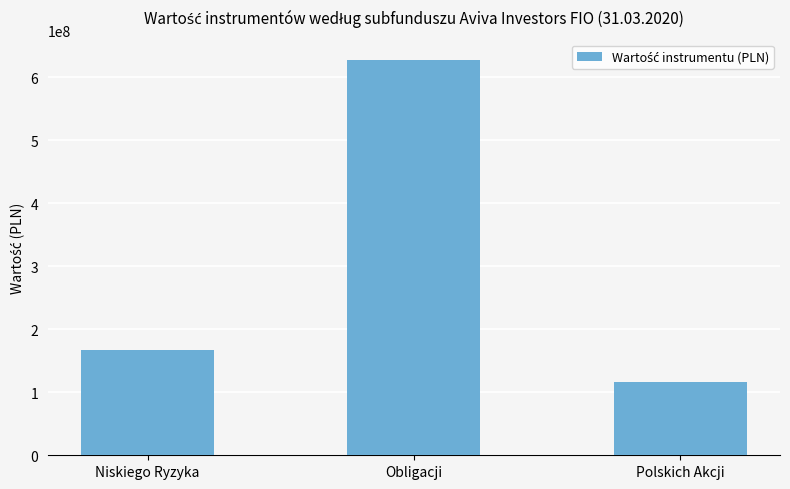

Which has a higher value, Obligacji or Polskich Akcji?

Obligacji